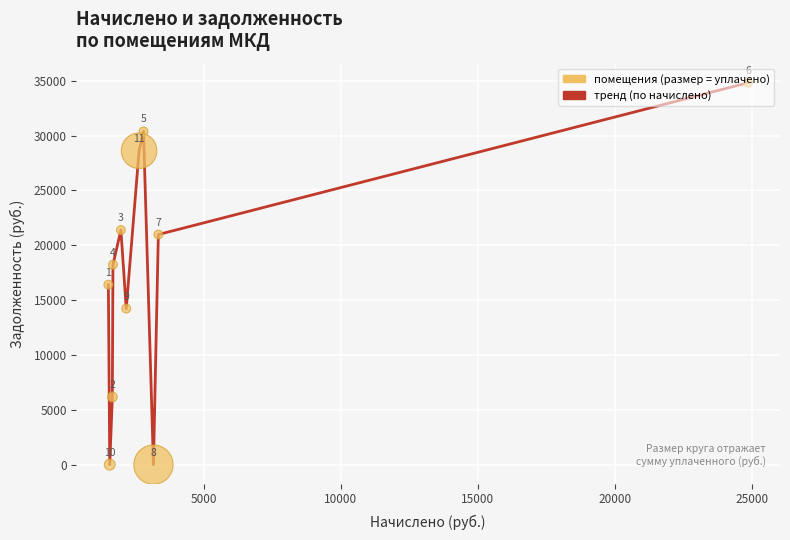

What is the greatest value displayed?

34813.2